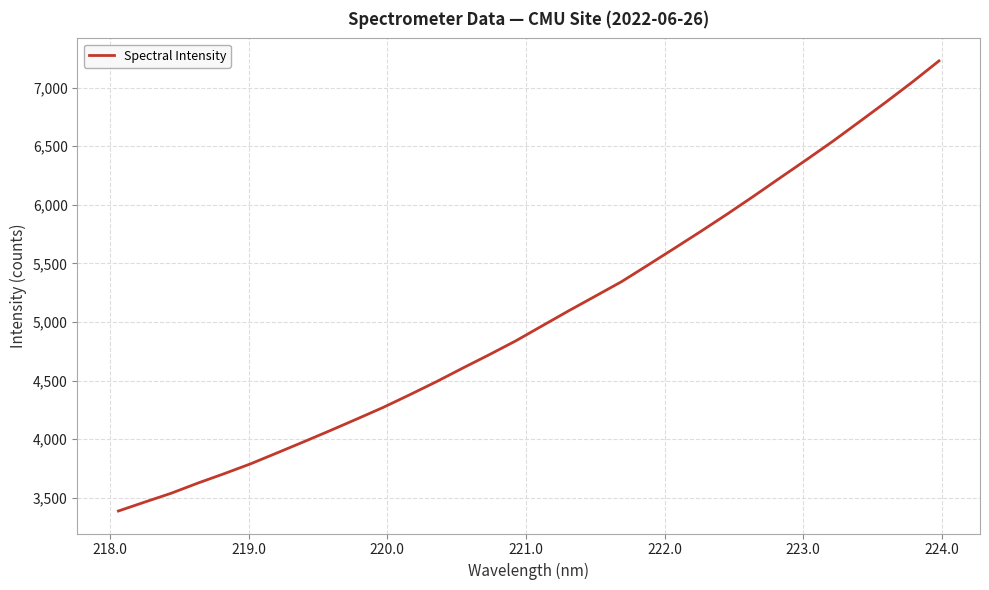

Count the number of categories in the chart.

32